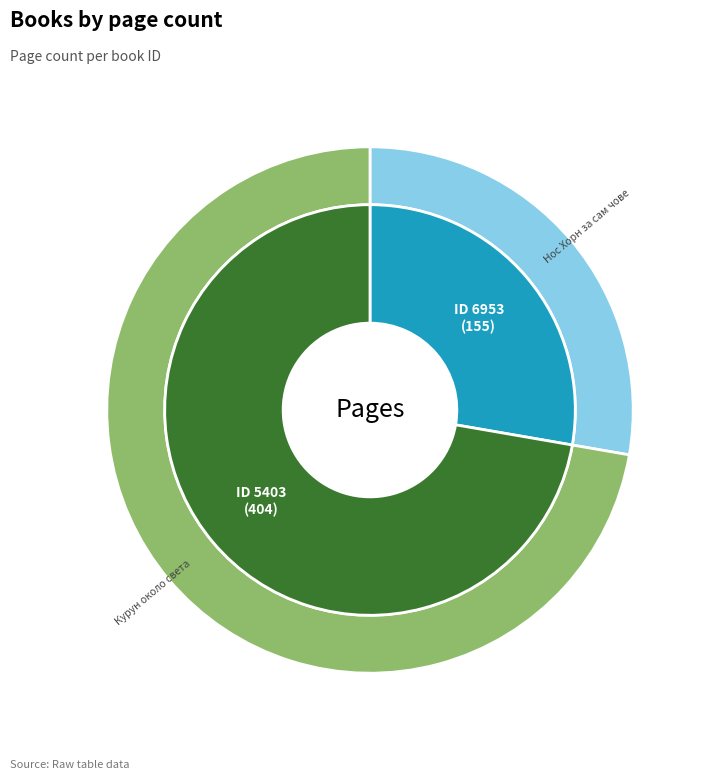

To the nearest percent, what portion does 5403 represent?

72%